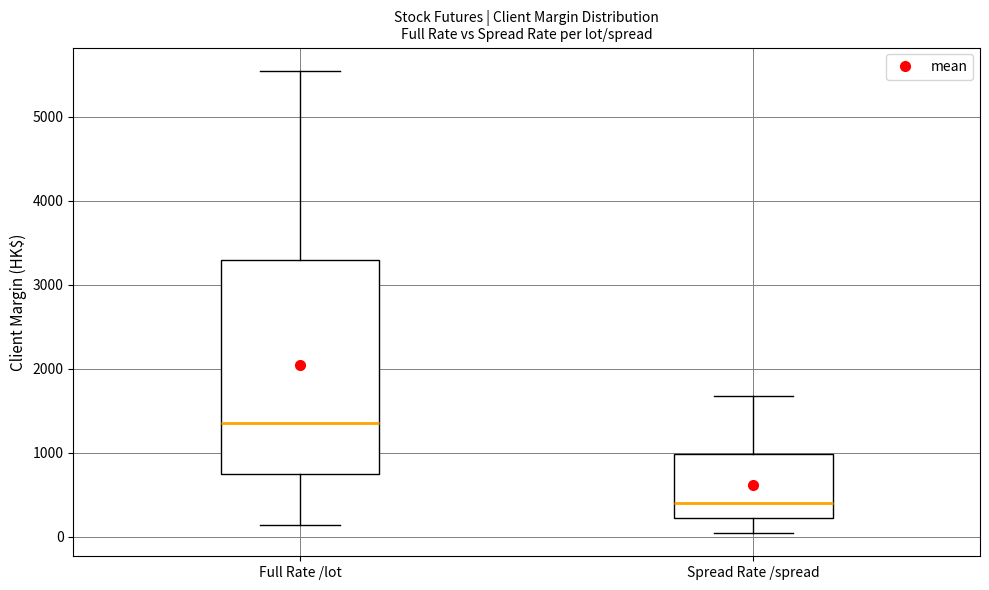

Where is the lower edge of the box for Spread Rate /spread on the y-axis? The values are not printed on the chart, so give them approximately, as read against the axis.

200